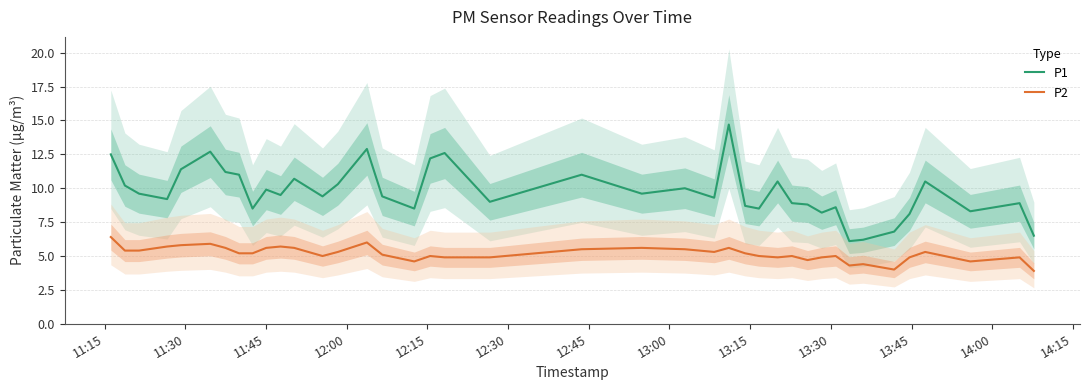

Which series has the largest range (max minus min)?

P1